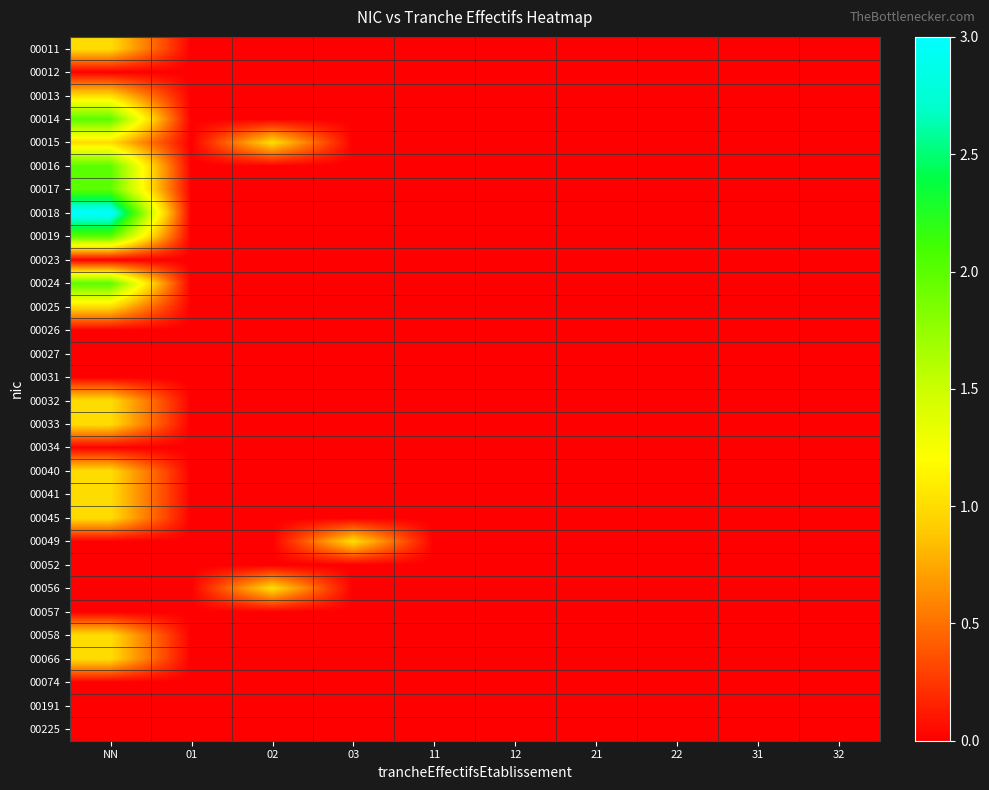

What is the difference between the highest and lowest values at NN?

3